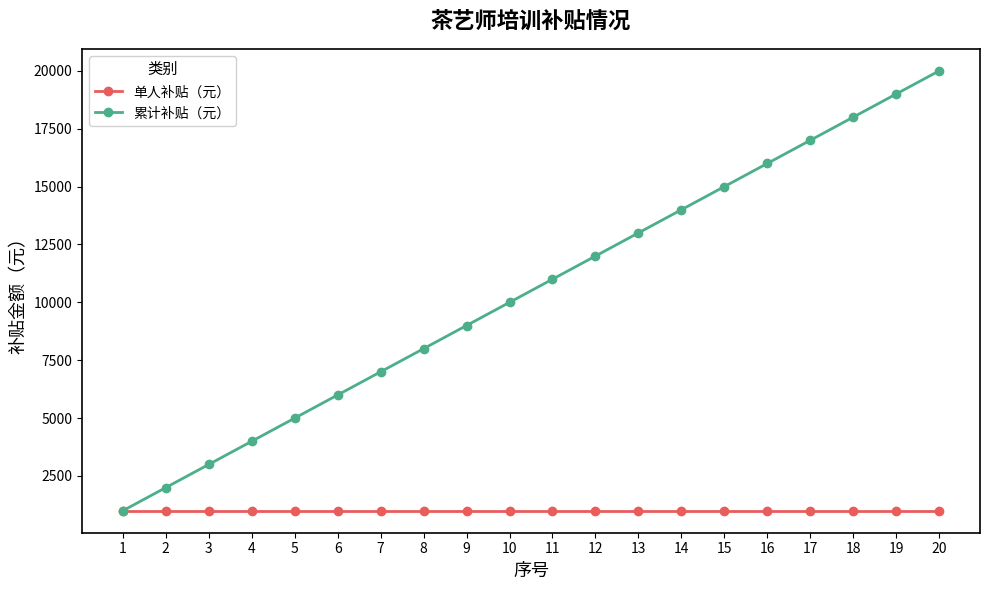

What is the difference between the highest and lowest values at 7?

6000